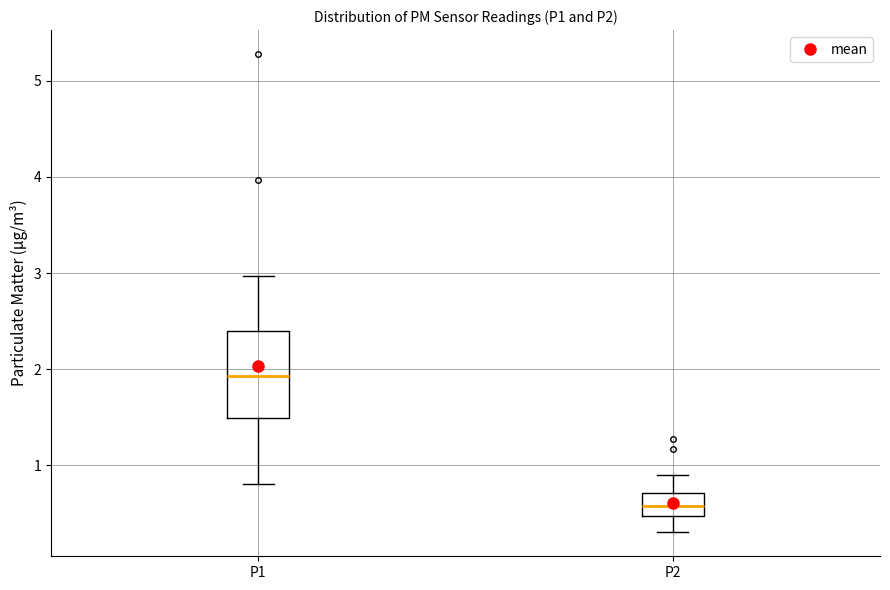

Where does the median line of the box for P1 sit on the y-axis? The values are not printed on the chart, so give them approximately, as read against the axis.

1.9